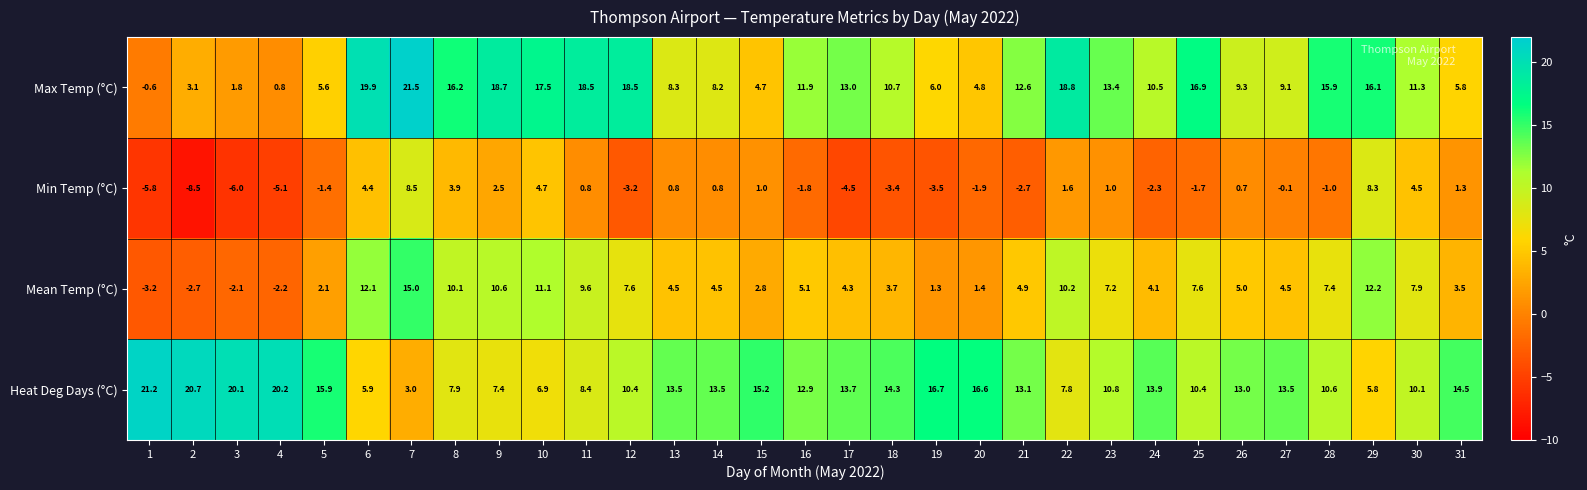

What is the spread (max minus min) of values at 16?

14.7